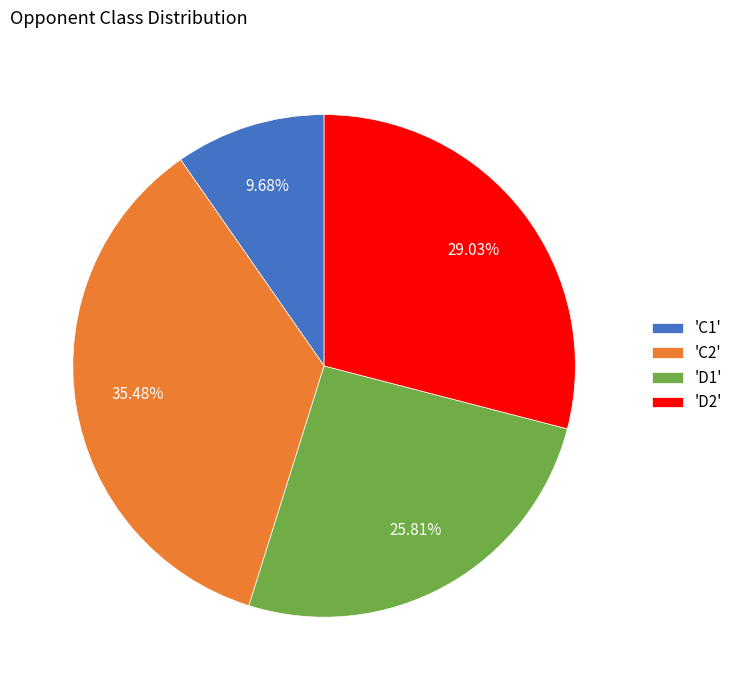

How many segments does this pie chart have?

4